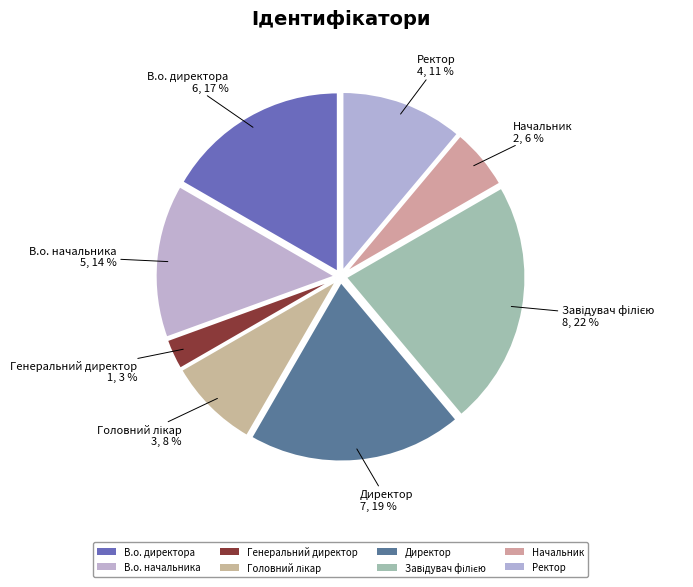

How many slices are in this pie chart?

8